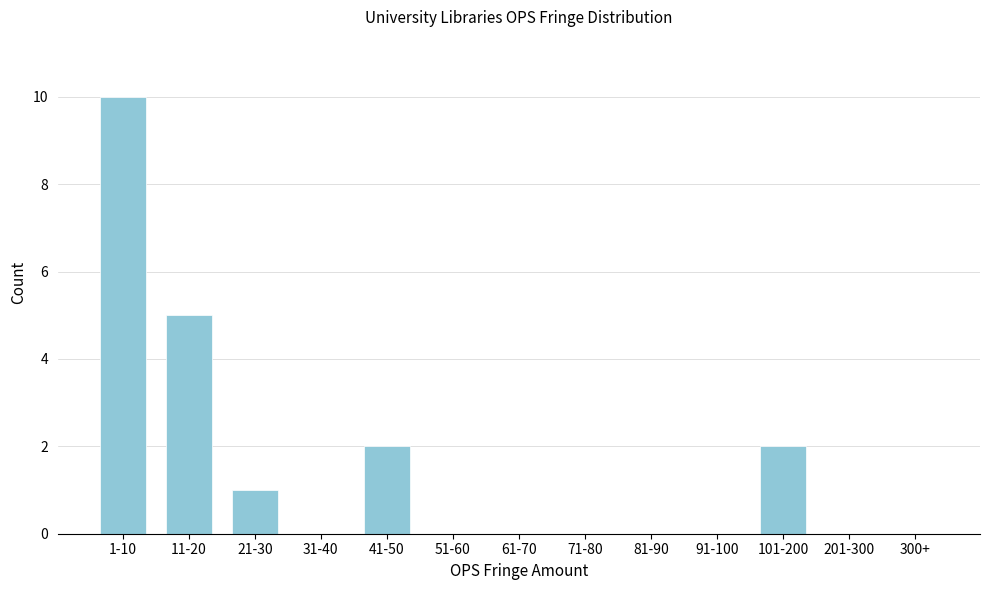

Reading left to right, extract all data points from this chart.

1-10=10	11-20=5	21-30=1	31-40=0	41-50=2	51-60=0	61-70=0	71-80=0	81-90=0	91-100=0	101-200=2	201-300=0	300+=0